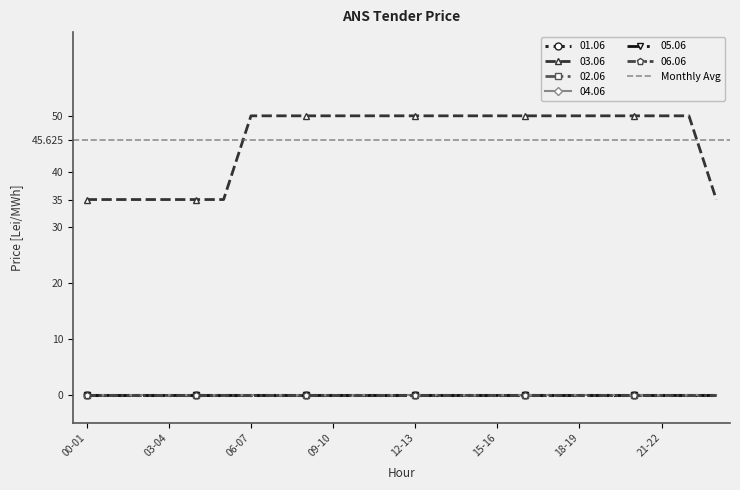

True or false: 04.06 and 05.06 cross at least once.

False